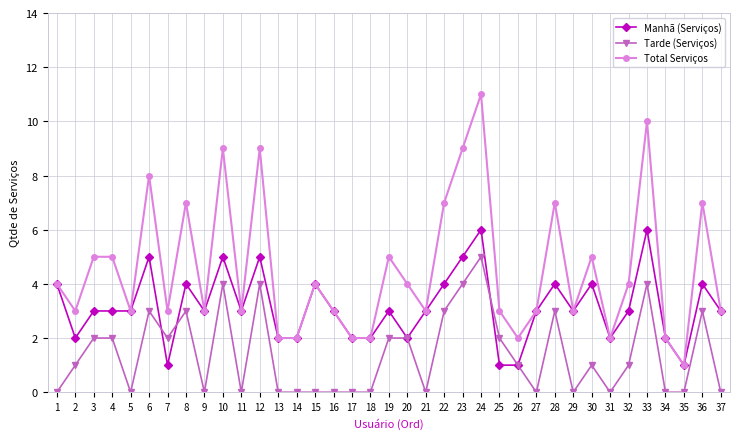

What is the value of the Total Serviços point at the 9th from the left?

3